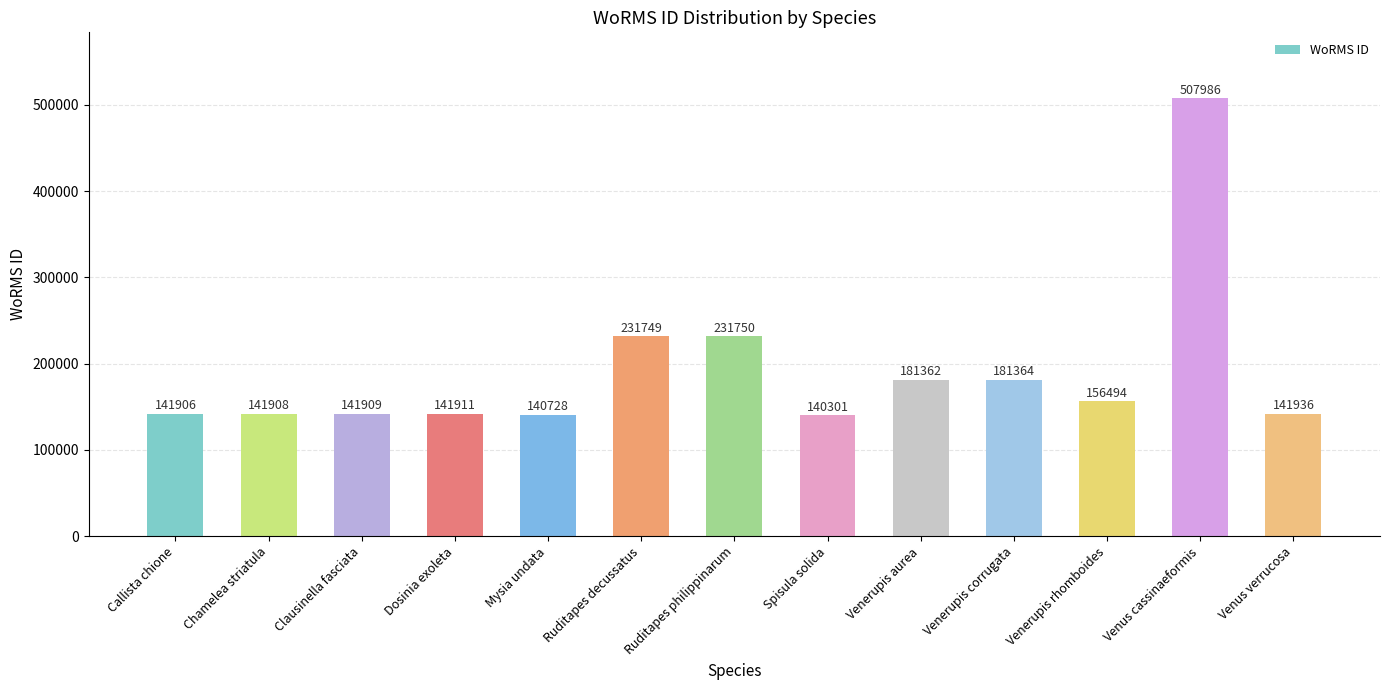

What is the average value?

190870